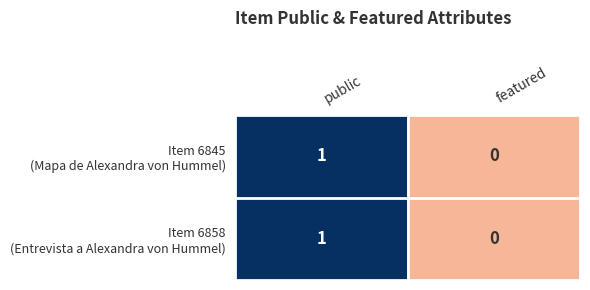

Count the number of data series in this chart.

2